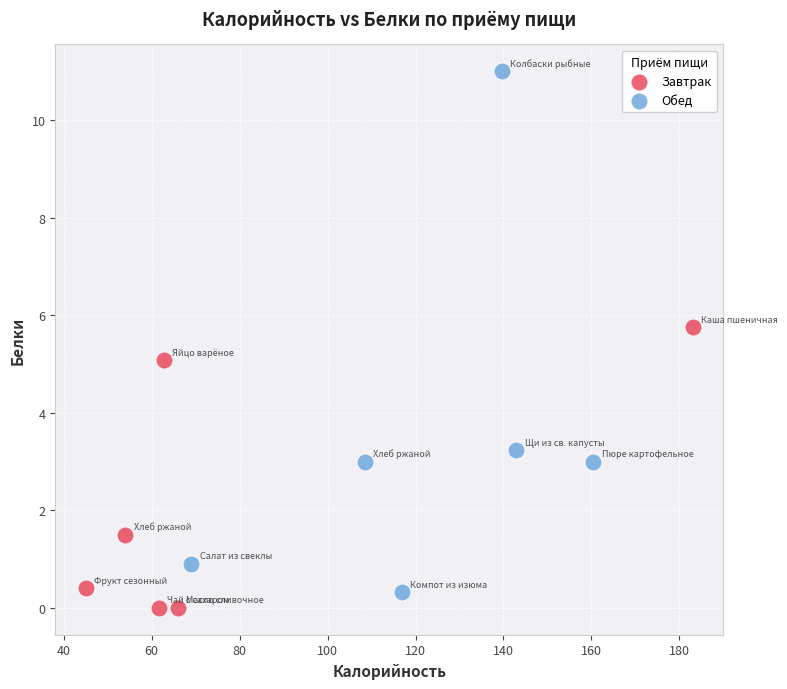

Which series reaches the minimum Y coordinate?

Завтрак